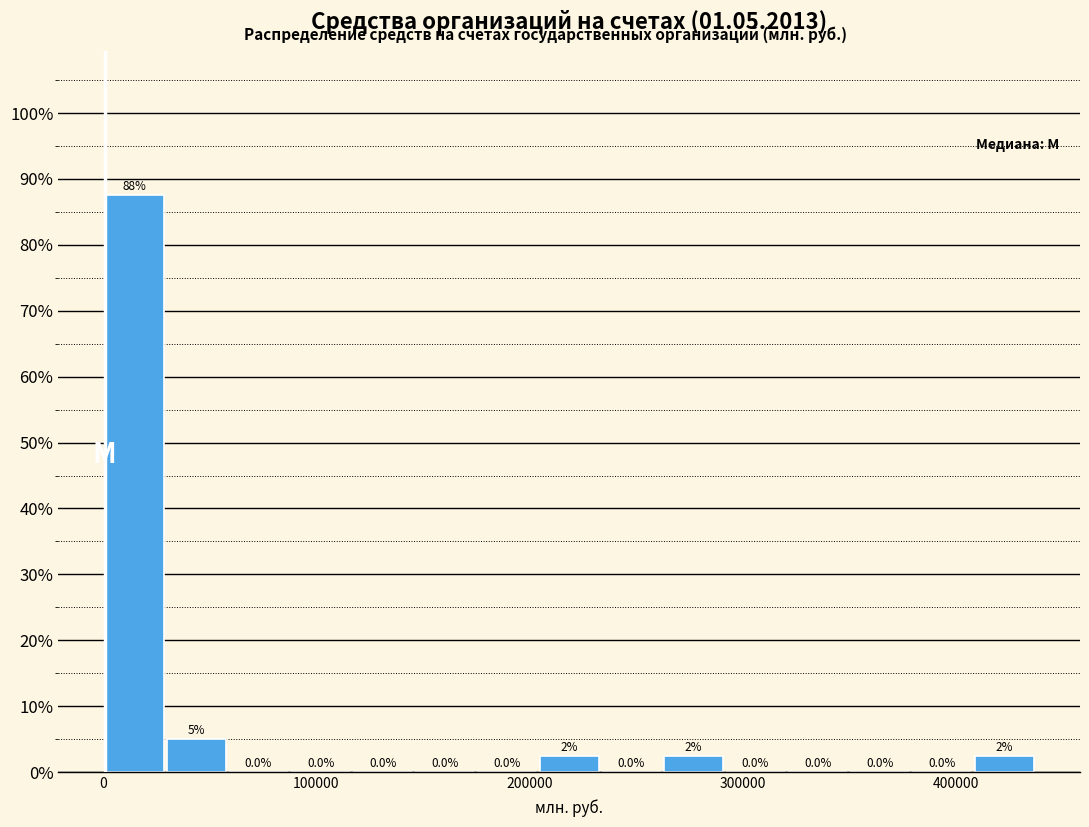

Around what value on the x-axis is the tallest bar? Give the approximate position of its centre, as read against the axis.

10000